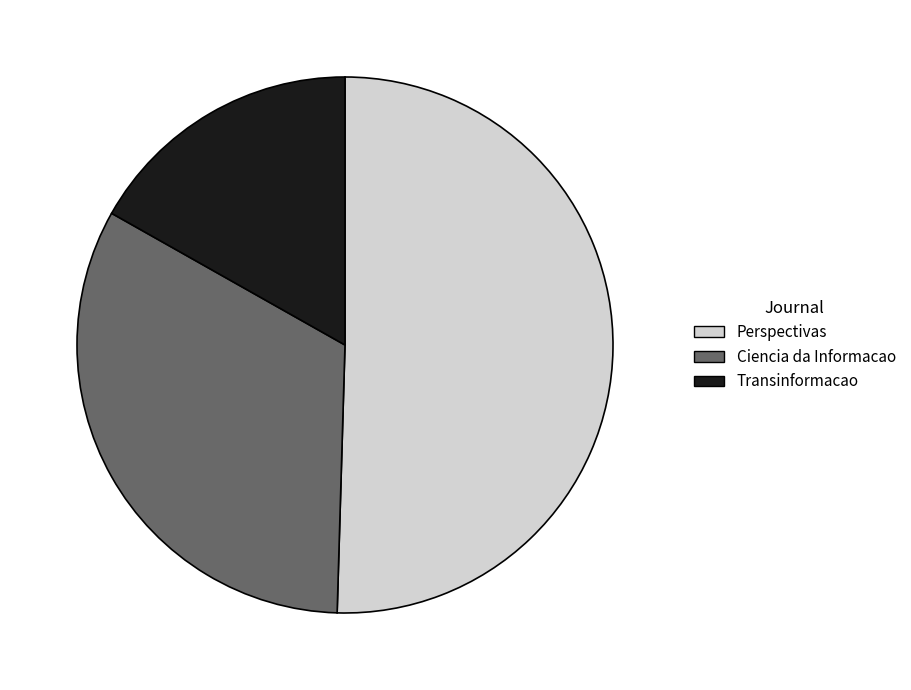

Does any single category account for the majority?

Yes